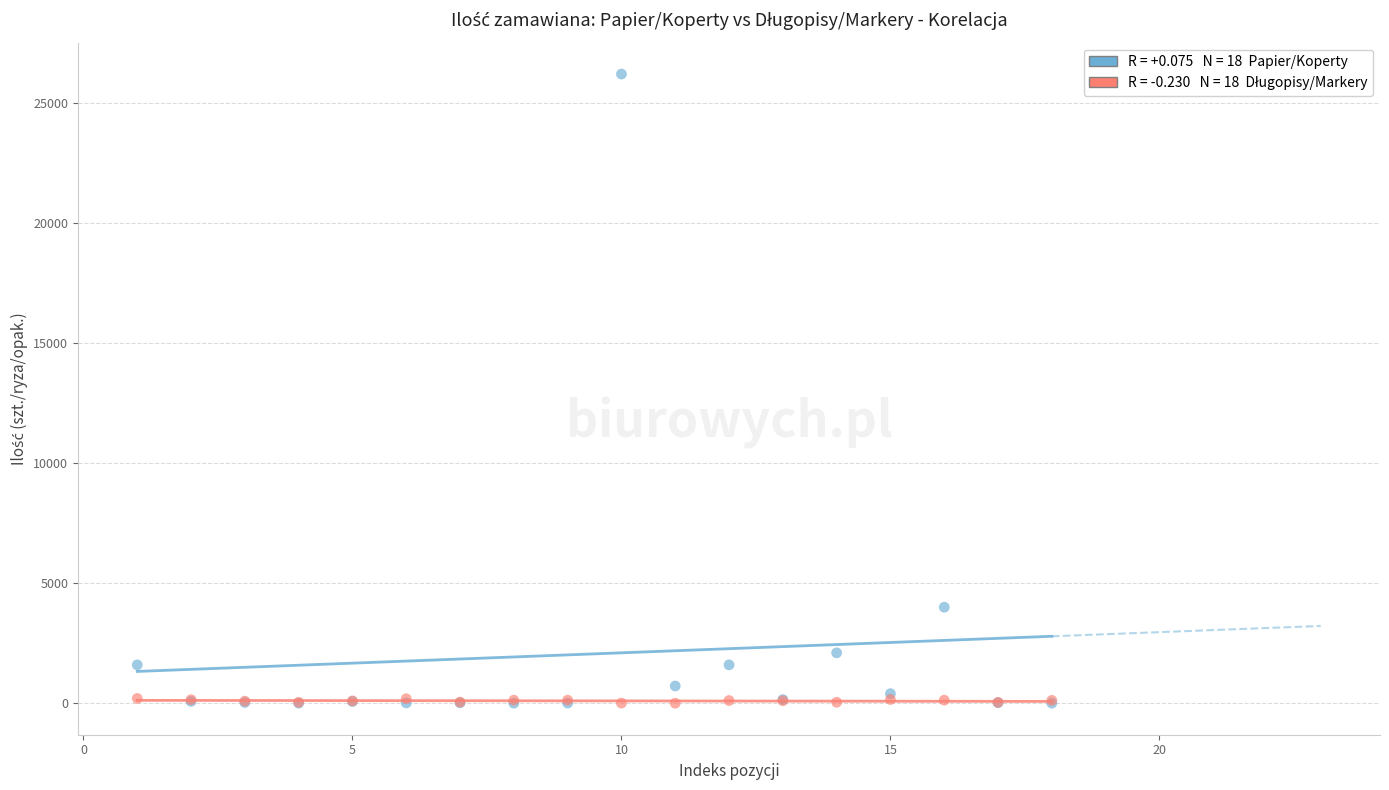

Across all series, what Y value is closest to 13100?

4000